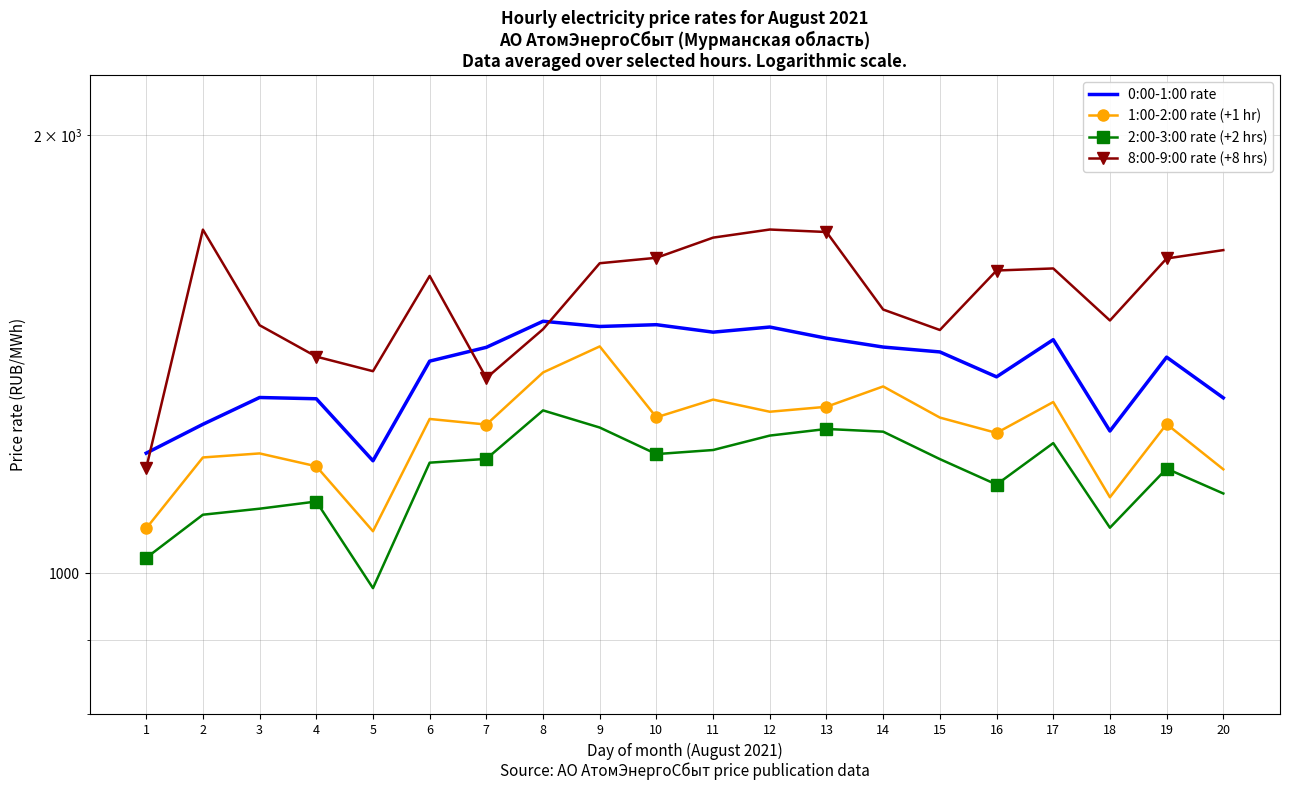

What is the lowest value of the 1:00-2:00 rate (+1 hr) series?

1068.6